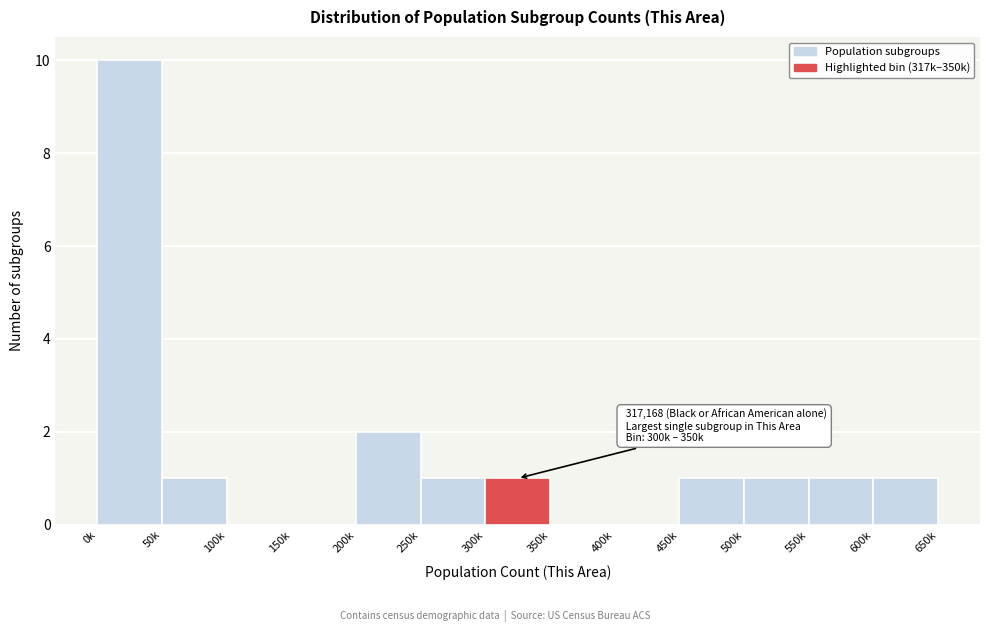

Reading left to right, extract all data points from this chart.

0k=10	50k=1	100k=0	150k=0	200k=2	250k=1	300k=1	350k=0	400k=0	450k=1	500k=1	550k=1	600k=1